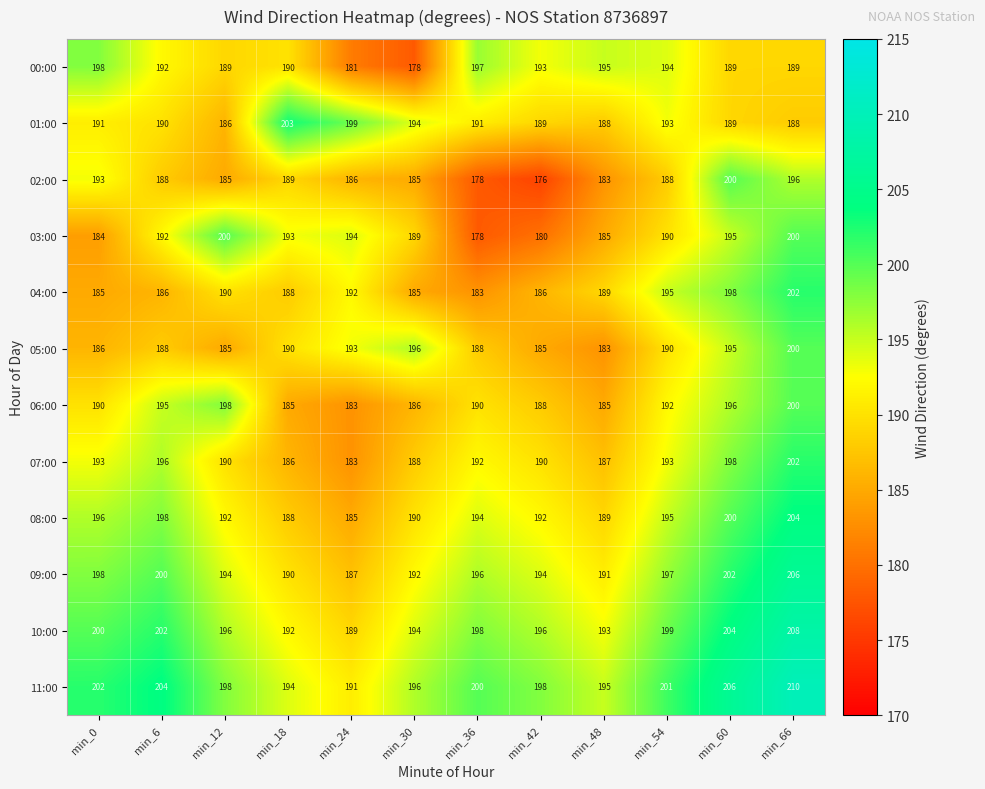

What is the spread (max minus min) of values at min_6?

18